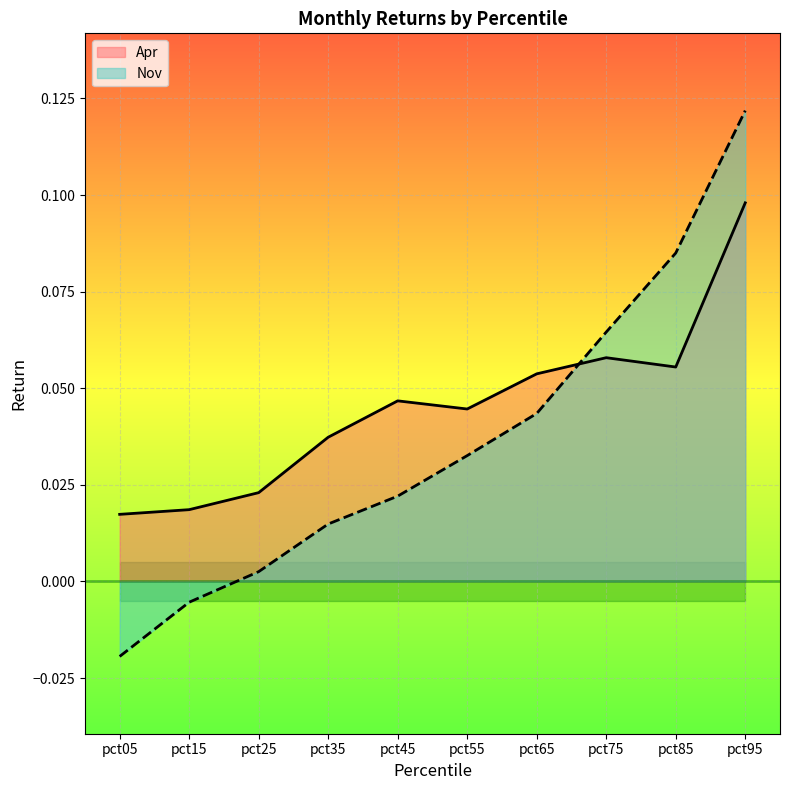

At which category is the sum across all series the highest?

pct95